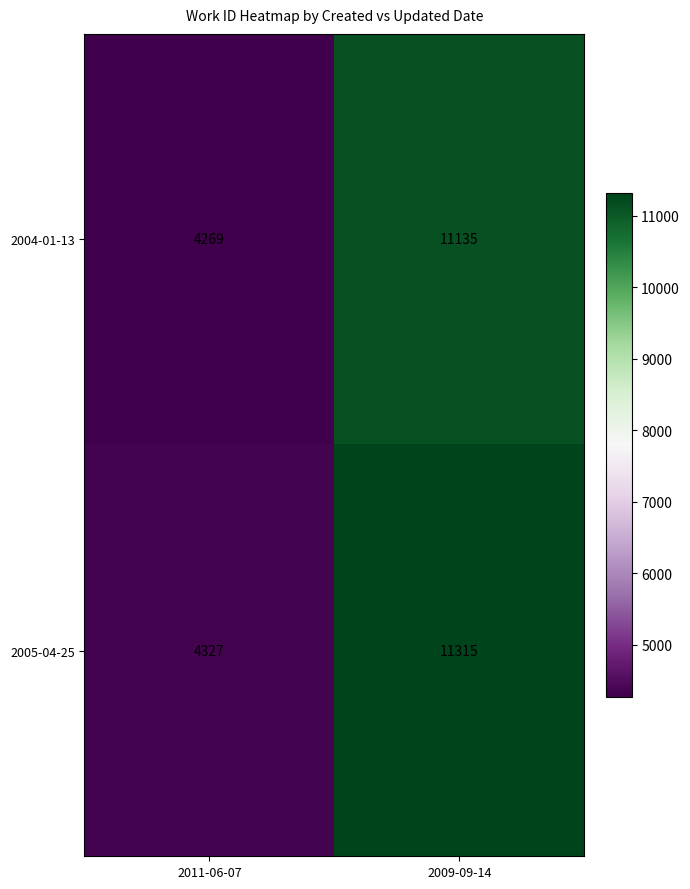

Where is 2005-04-25 nearest to the value 7821?

2011-06-07